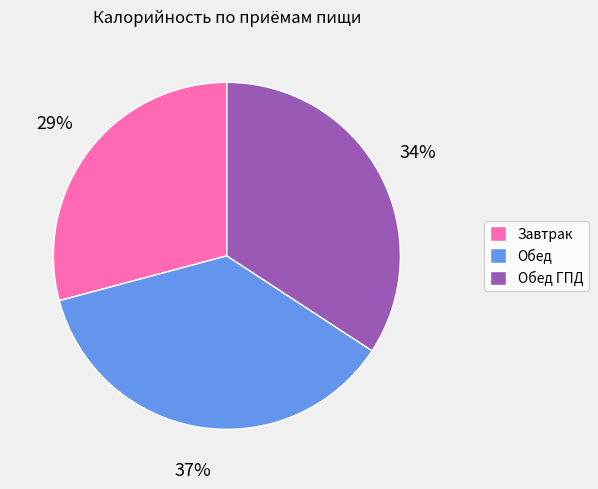

Does any single category account for the majority?

No